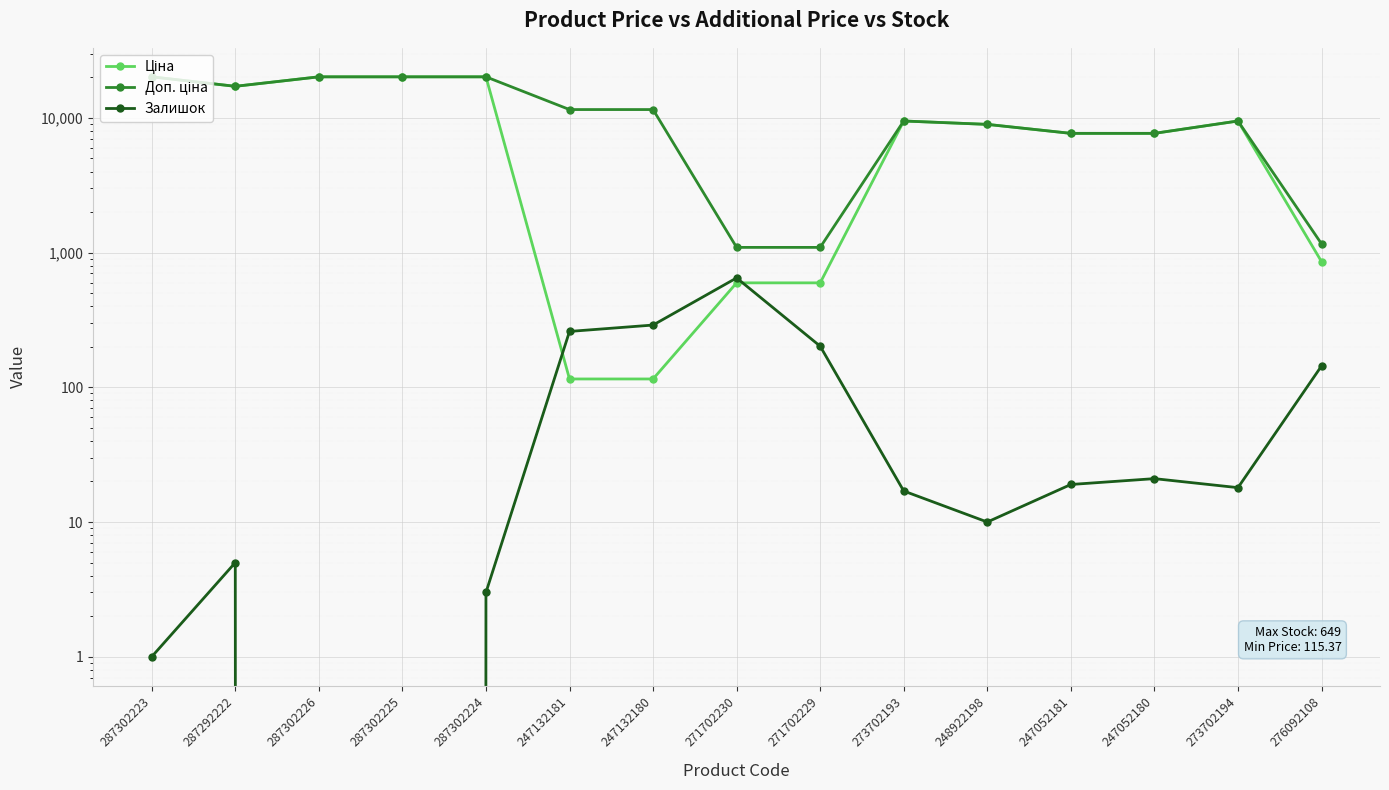

At which category is the sum across all series the highest?

287302224